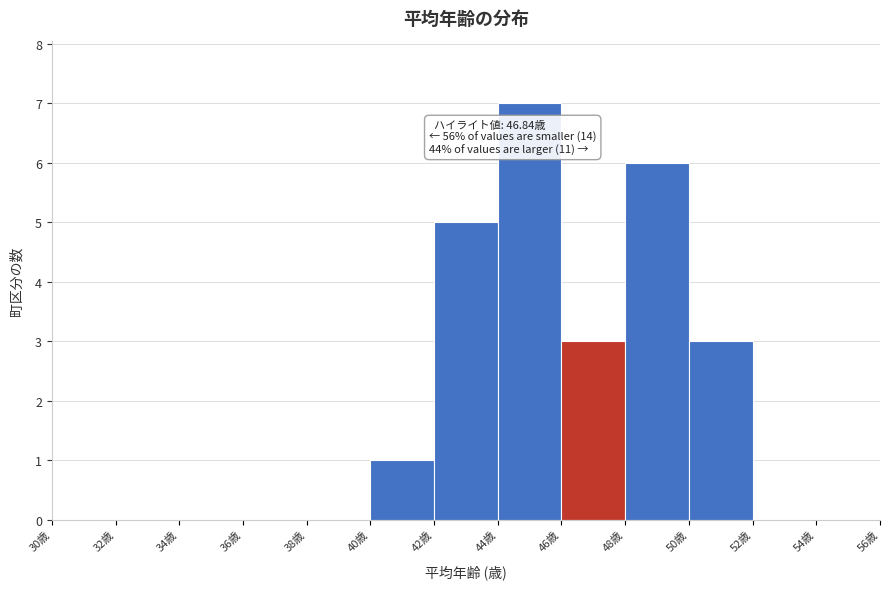

Which range on the x-axis has the tallest bar?

44 to 46